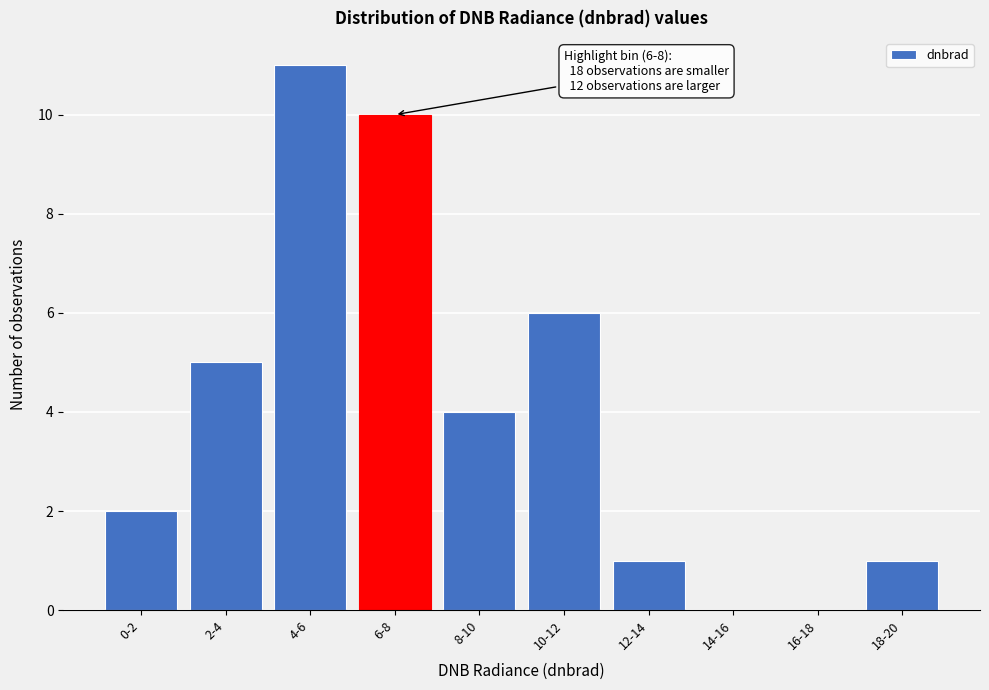

Reading left to right, what are all the values shown in this chart?

0-2=2	2-4=5	4-6=11	6-8=10	8-10=4	10-12=6	12-14=1	14-16=0	16-18=0	18-20=1